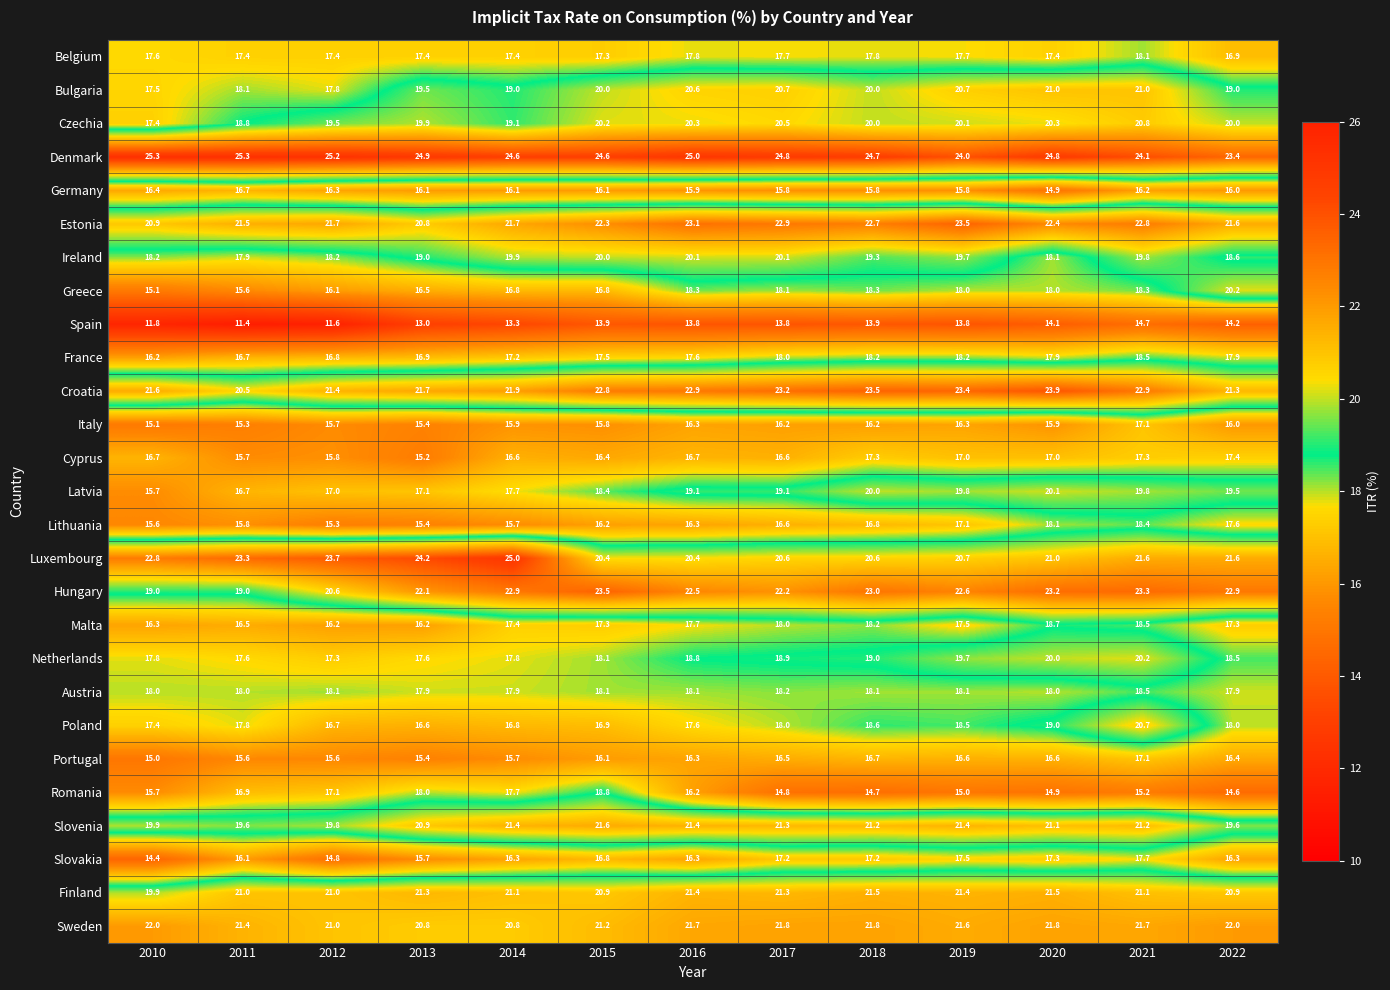

Which series has the largest range (max minus min)?

Greece